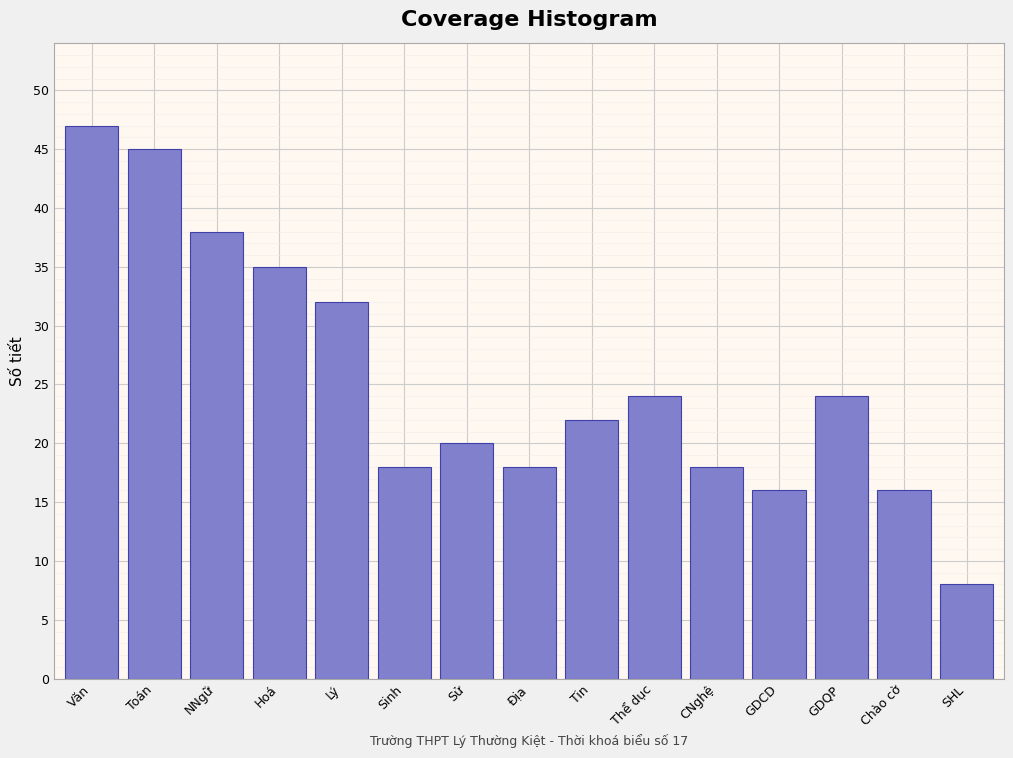

Reading right to left, what are all the values shown in this chart?

SHL=8	Chào cờ=16	GDQP=24	GDCD=16	CNghệ=18	Thể dục=24	Tin=22	Địa=18	Sử=20	Sinh=18	Lý=32	Hoá=35	NNgữ=38	Toán=45	Văn=47